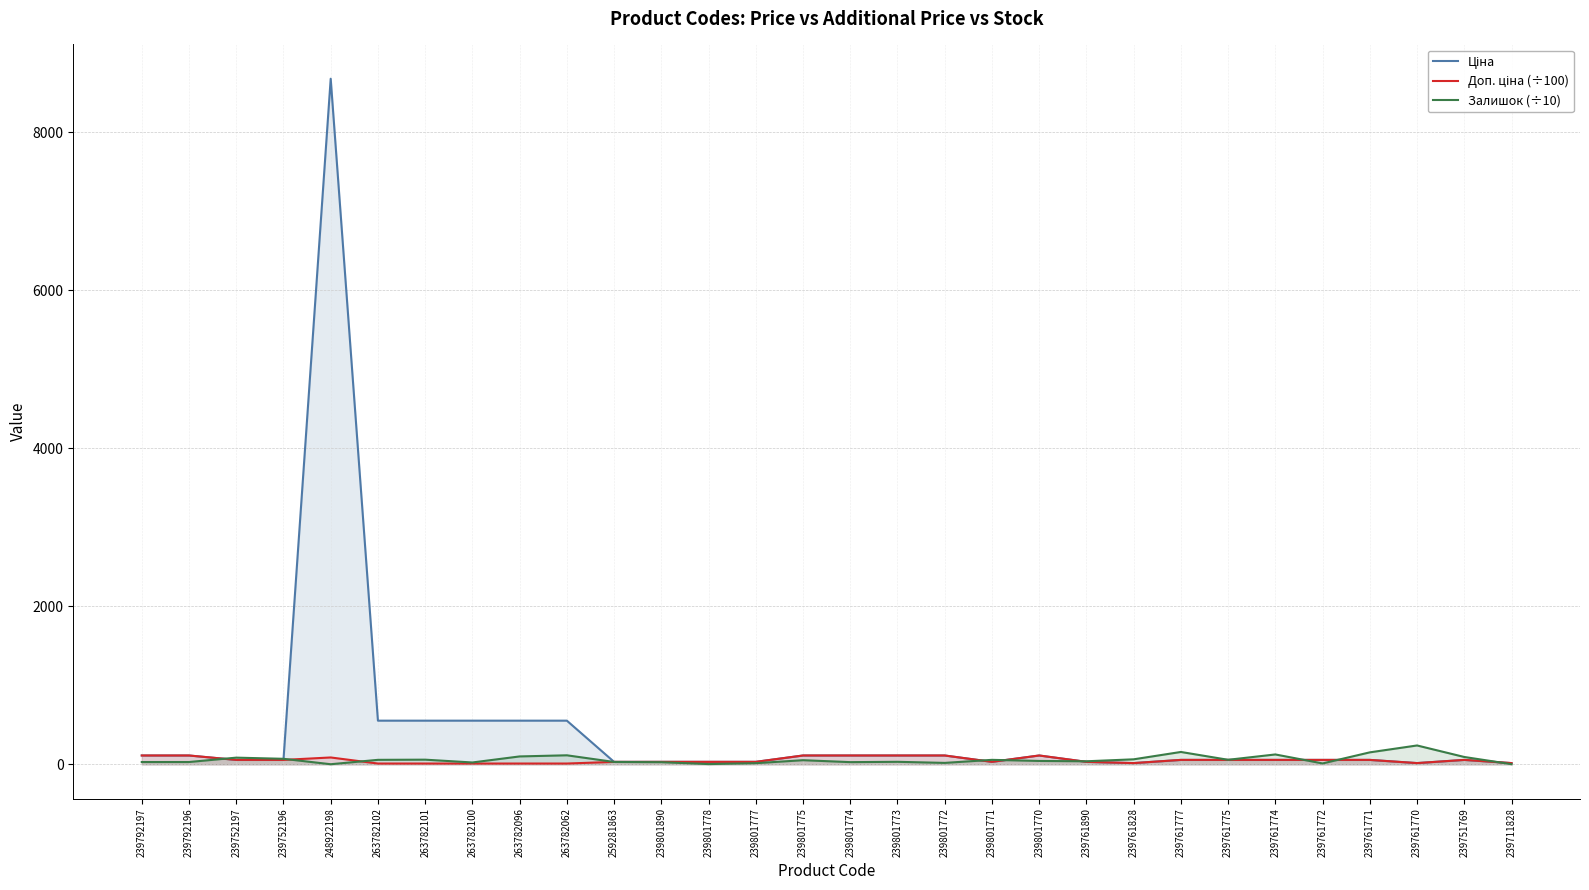

How many lines are shown in the chart?

3